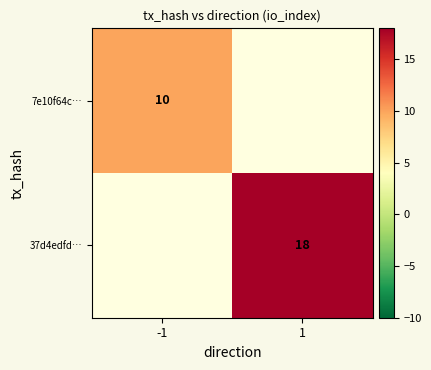

The 7e10f64c… series shows 10 at -1. True or false?

True